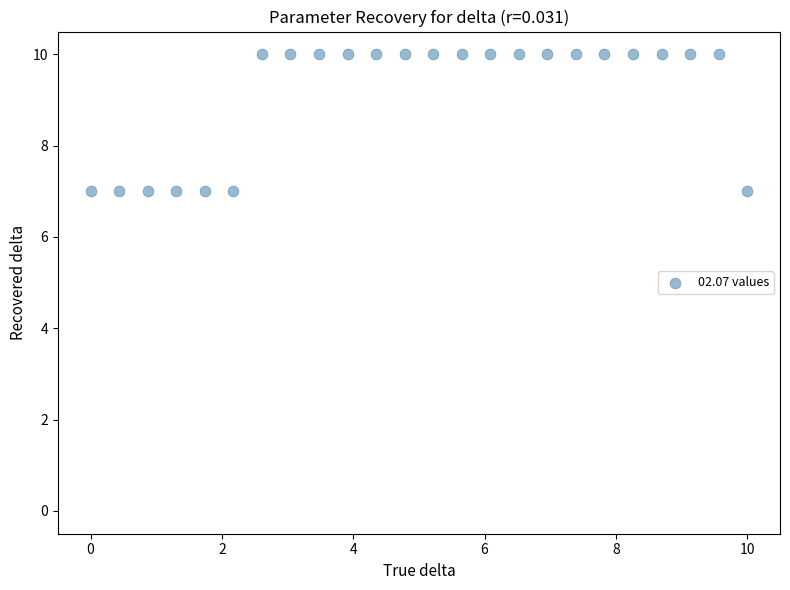

What is the range of Y values (max minus min)?

3